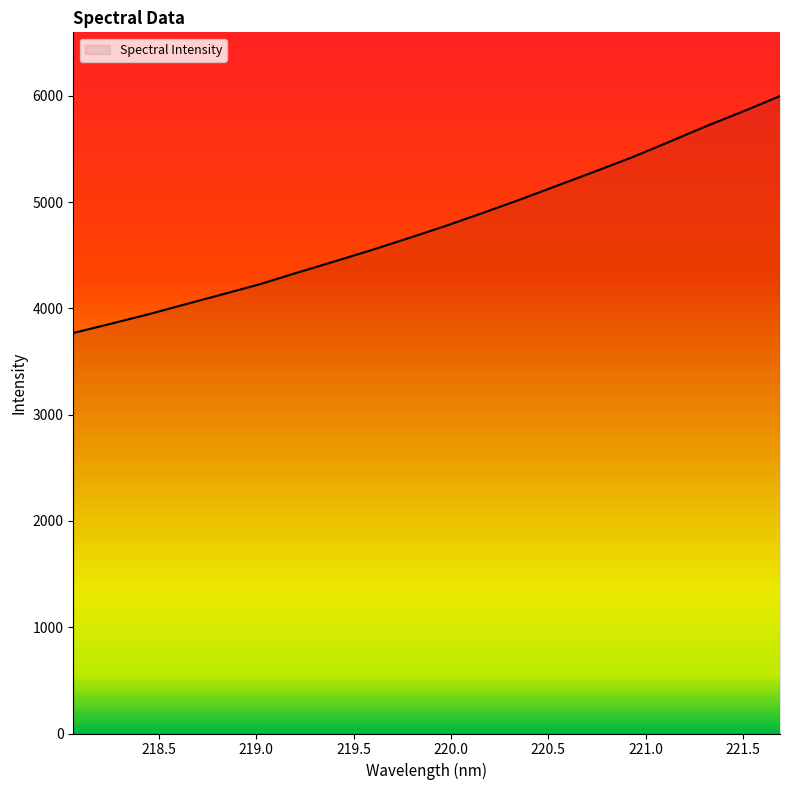

What is the difference between the maximum and minimum values?

2228.9